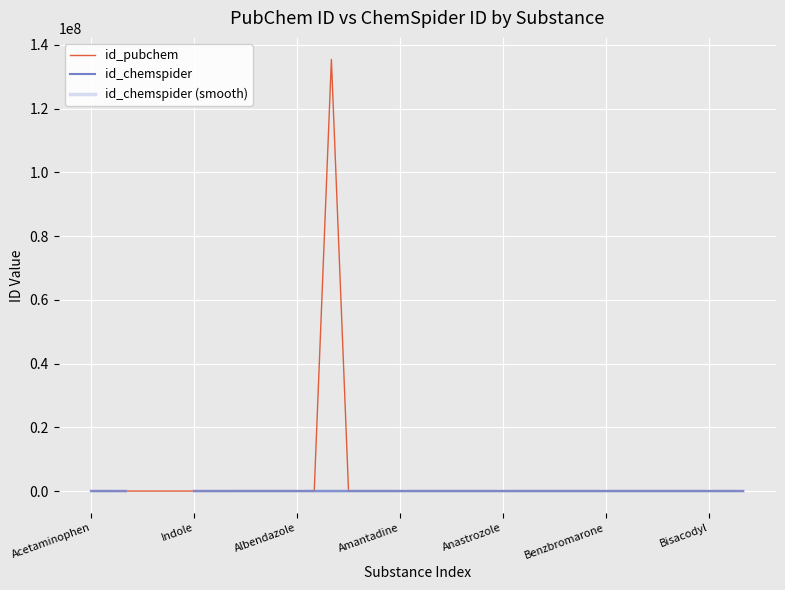

The id_chemspider (smooth) series shows 3132.6 at 22. True or false?

False